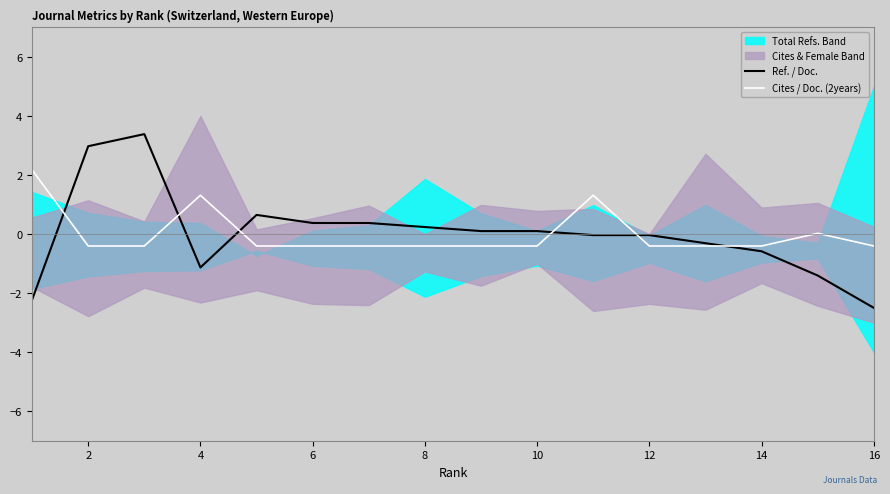

How many values in the Cites / Doc. (2years) series are below 0?

12